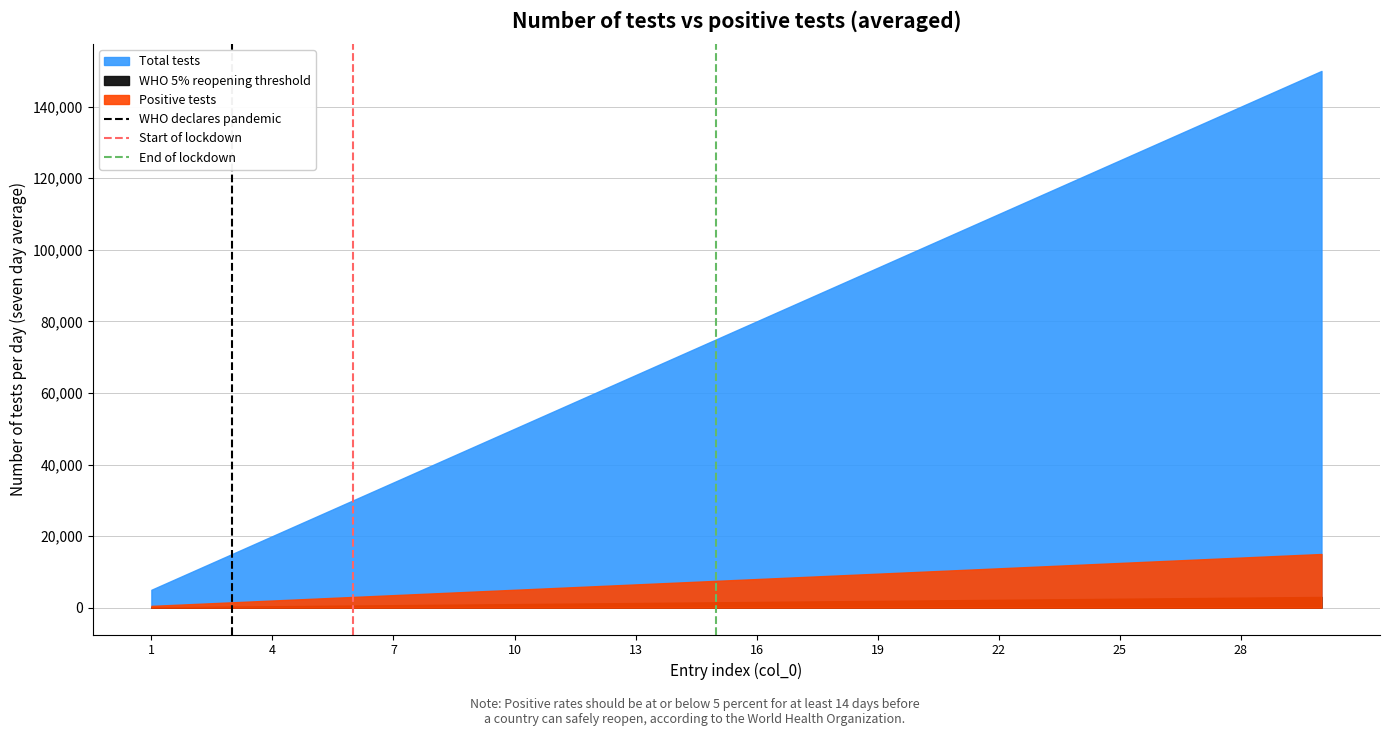

At which label is End of lockdown closest to 0?

1